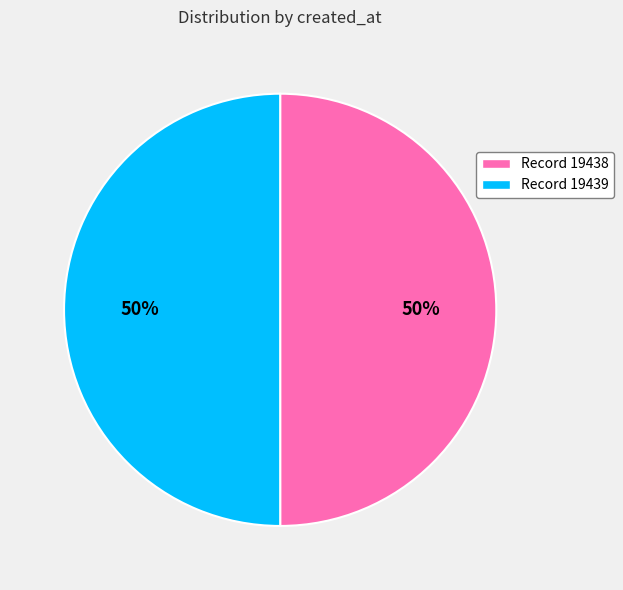

To the nearest percent, what portion does Record 19439 represent?

50%